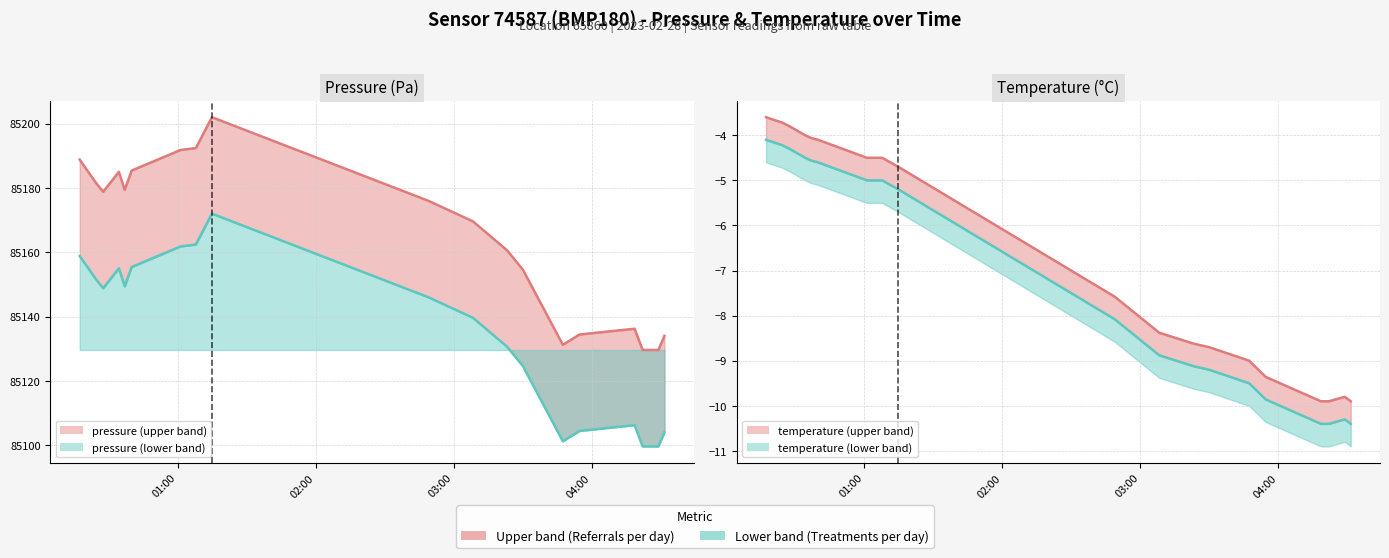

How many series are shown in this chart?

2